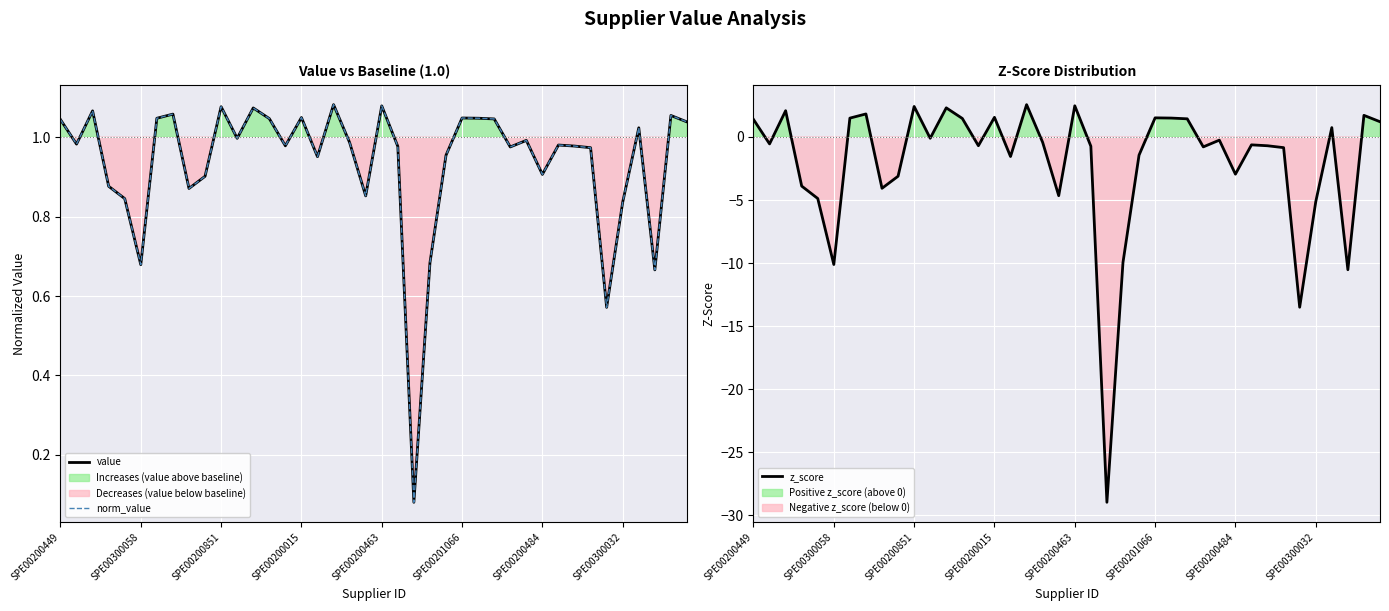

What is the value of the value point at the 14th from the left?

1.0